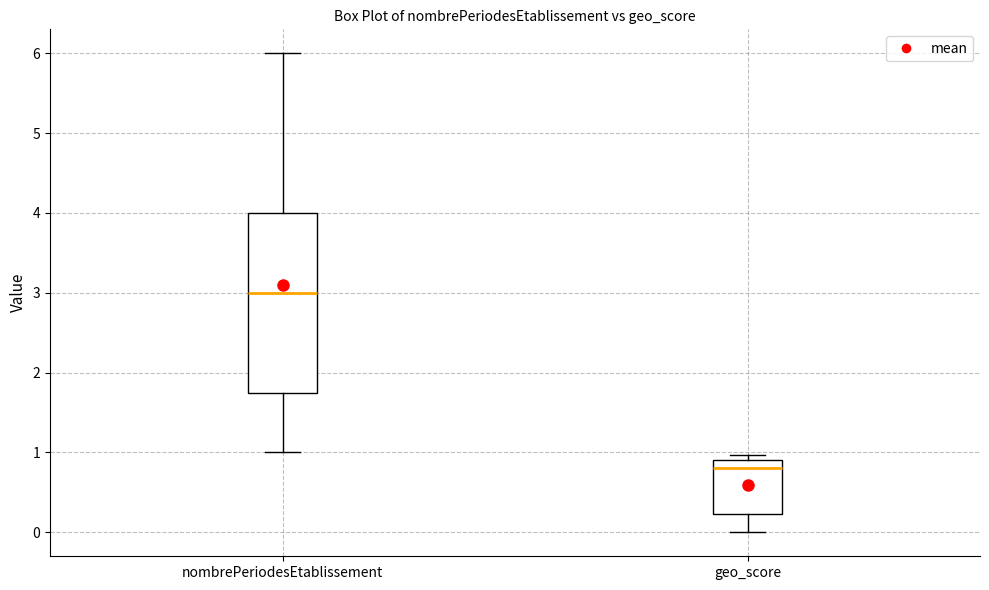

Which box is the tallest, from its lower edge to its upper edge?

nombrePeriodesEtablissement